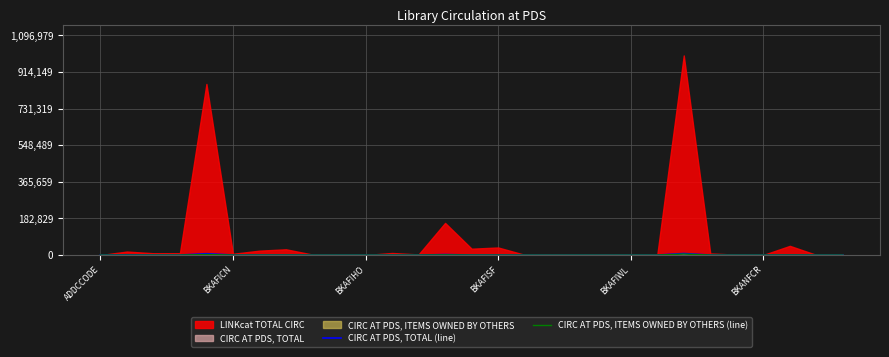

What is the label of the 15th point from the left?

14